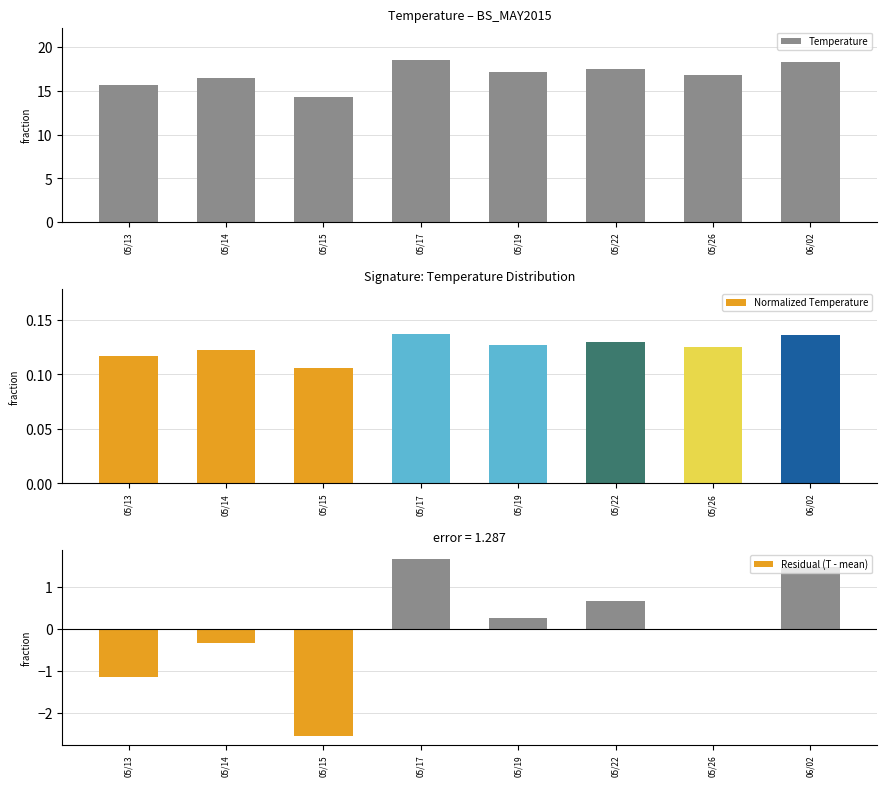

What is the average value of the Normalized Temperature series?

0.1